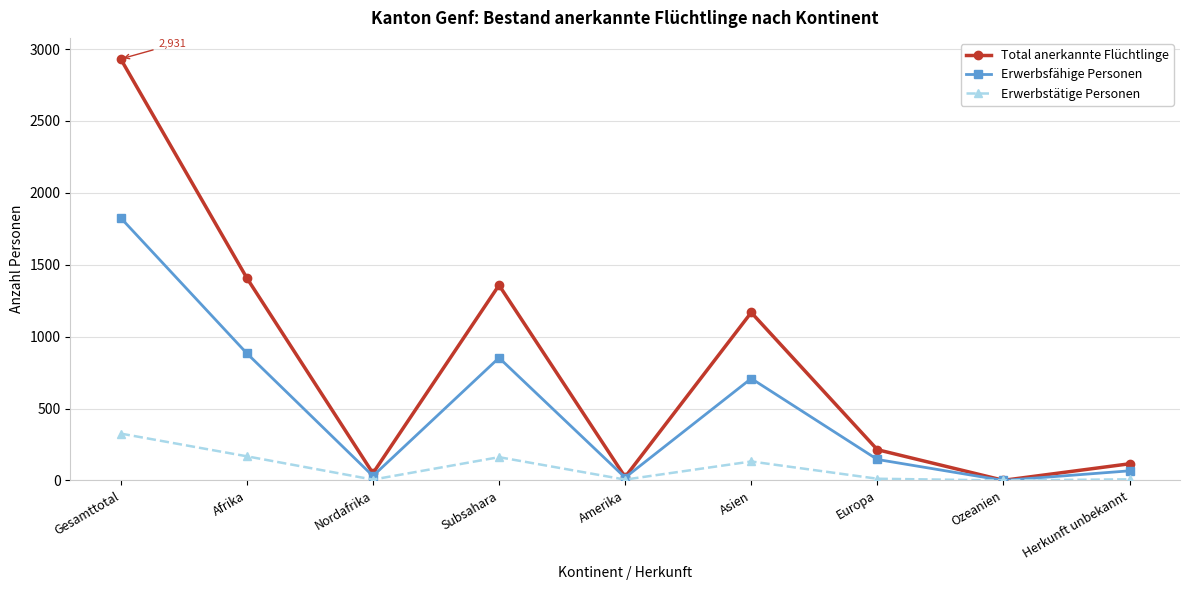

At which category is the sum across all series the highest?

Gesamttotal